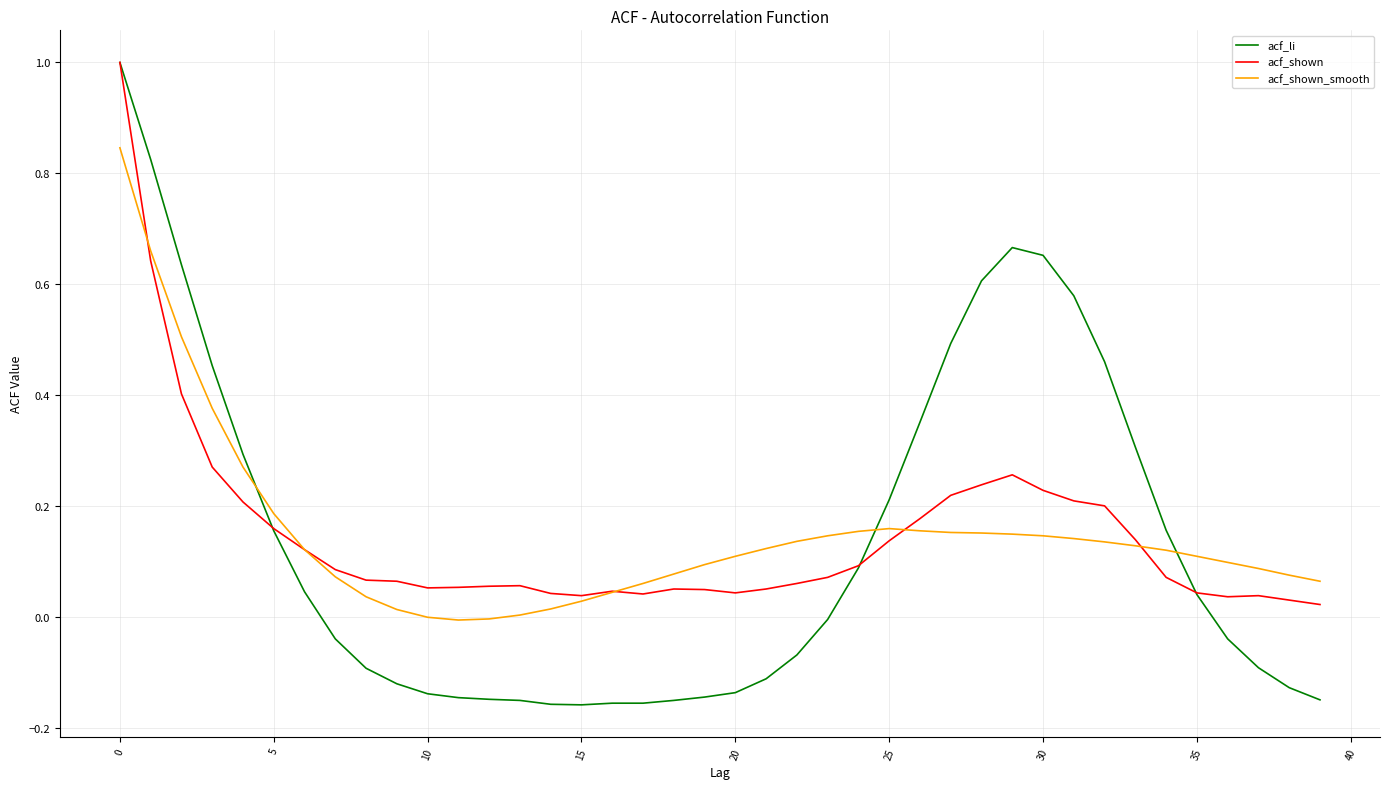

What is the maximum value shown in the chart?

1.0